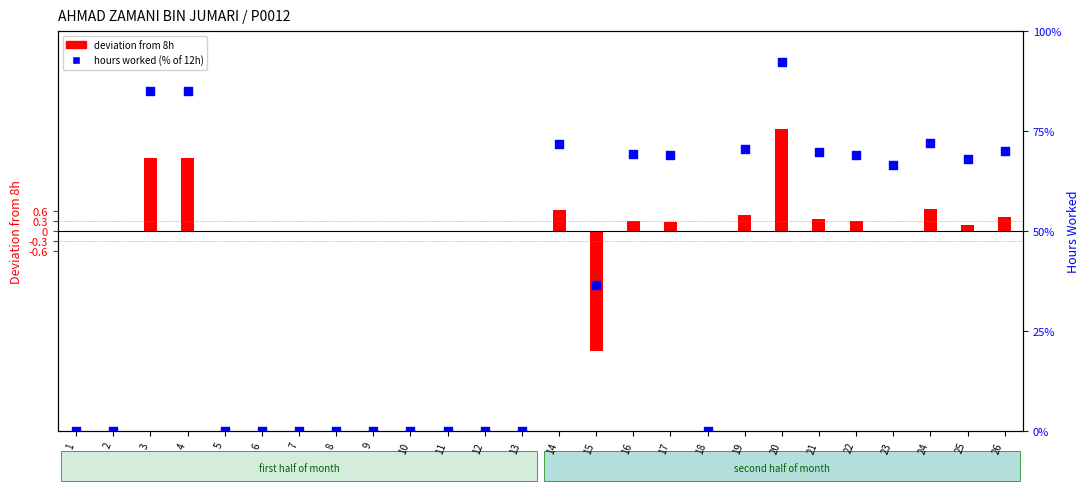

Is the value of deviation from 8h at 19 greater than the value of hours worked (%) at 17?

No